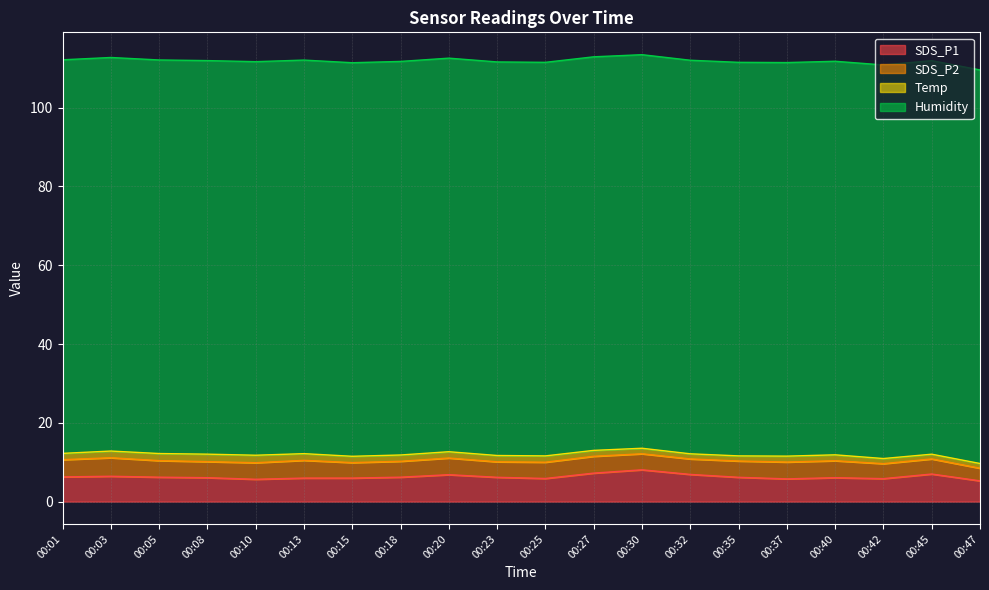

Where is the first local minimum for SDS_P2?

00:08